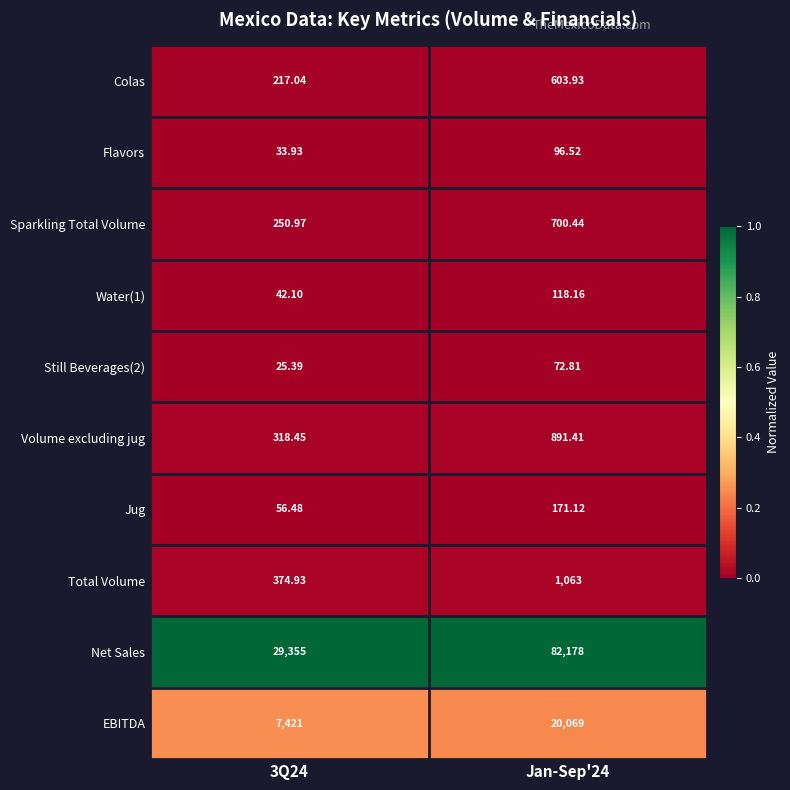

Which series changed the most between 3Q24 and Jan-Sep'24?

Net Sales